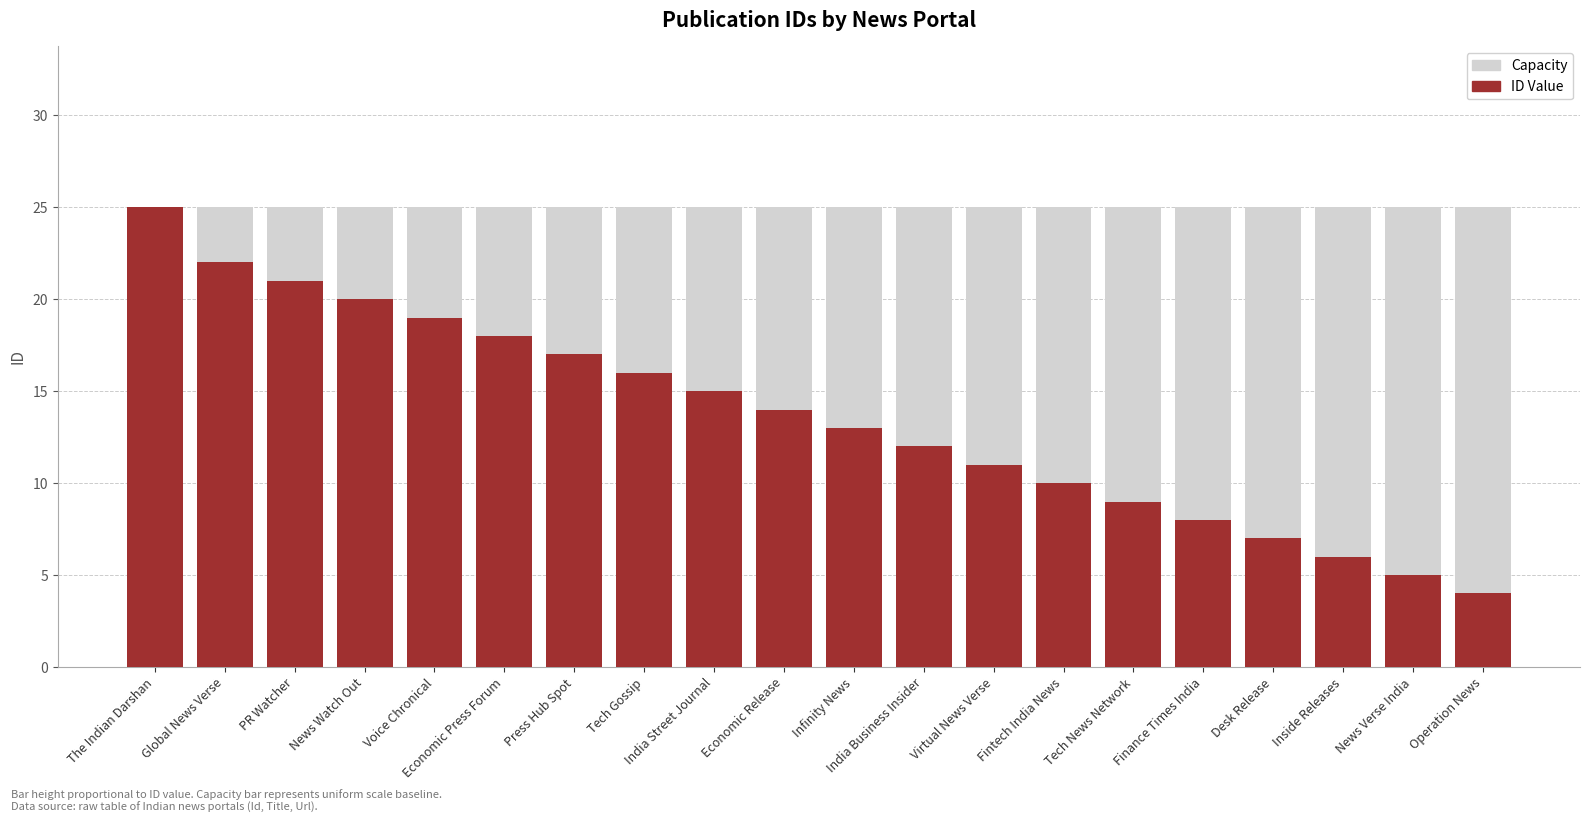

What is the spread (max minus min) of values at Fintech India News?

15.0